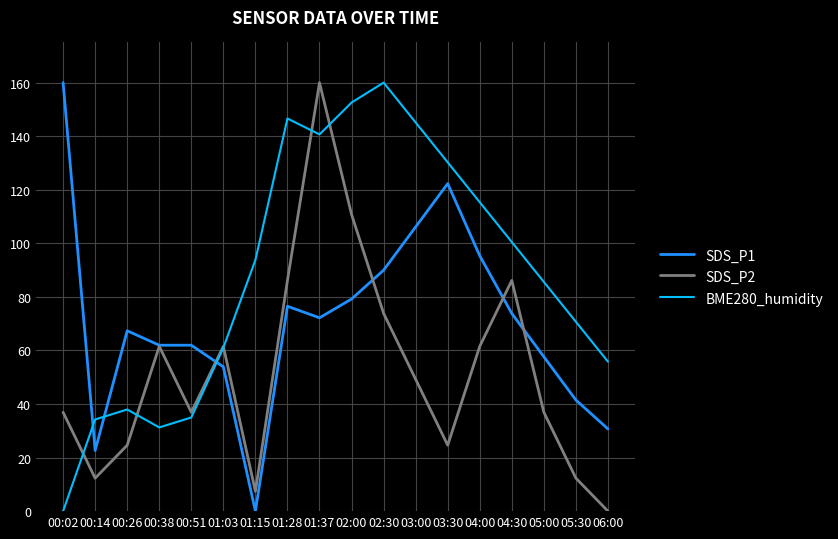

Which series changed the most between 00:02 and 04:00?

BME280_humidity